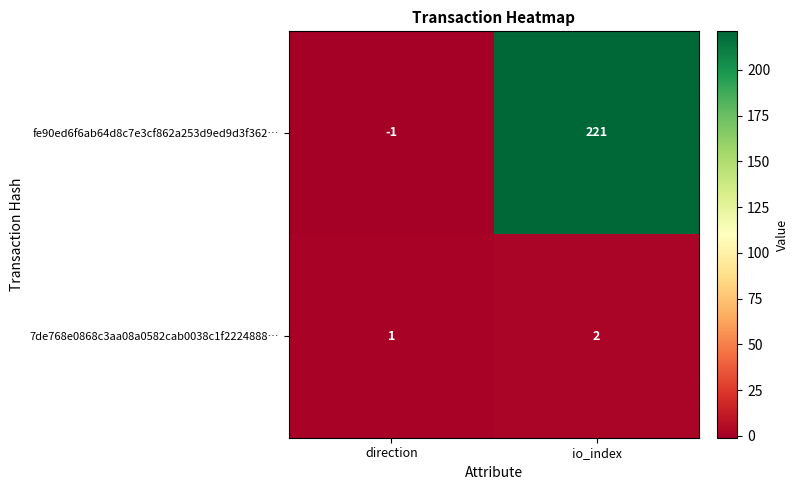

Reading right to left, transcribe all the data shown in this chart.

fe90ed6f6ab64d8c7e3cf862a253d9ed9d3f362…: io_index=221	direction=-1
7de768e0868c3aa08a0582cab0038c1f2224888…: io_index=2	direction=1